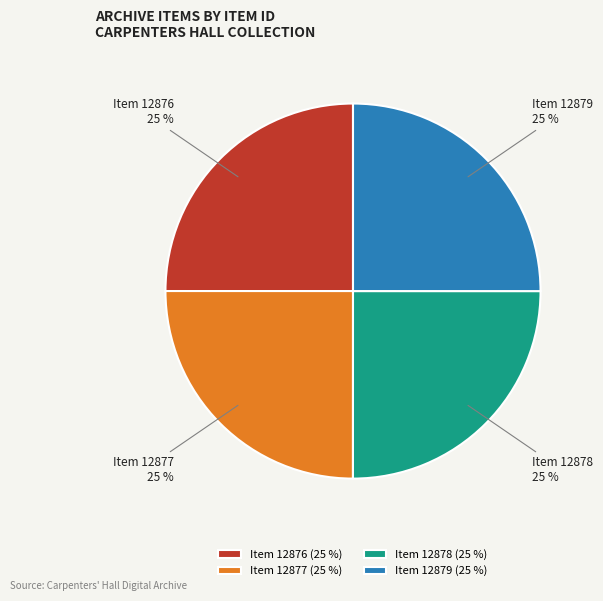

Approximately how many times larger is the value at Item 12879 compared to Item 12876?

1.0